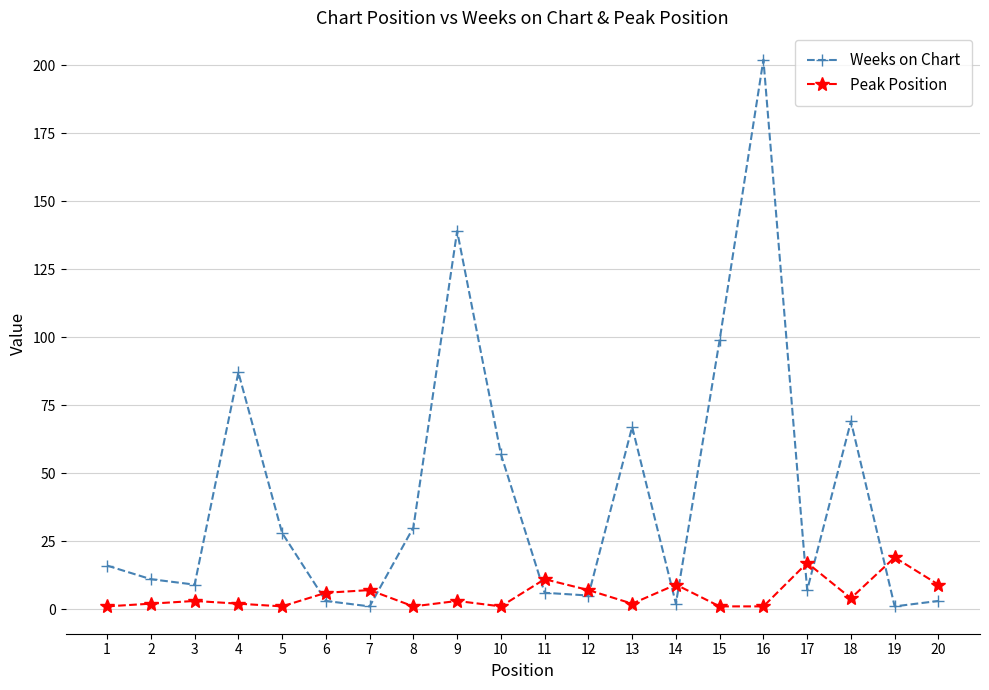

List the series in order of their peak value, highest first.

Weeks on Chart, Peak Position